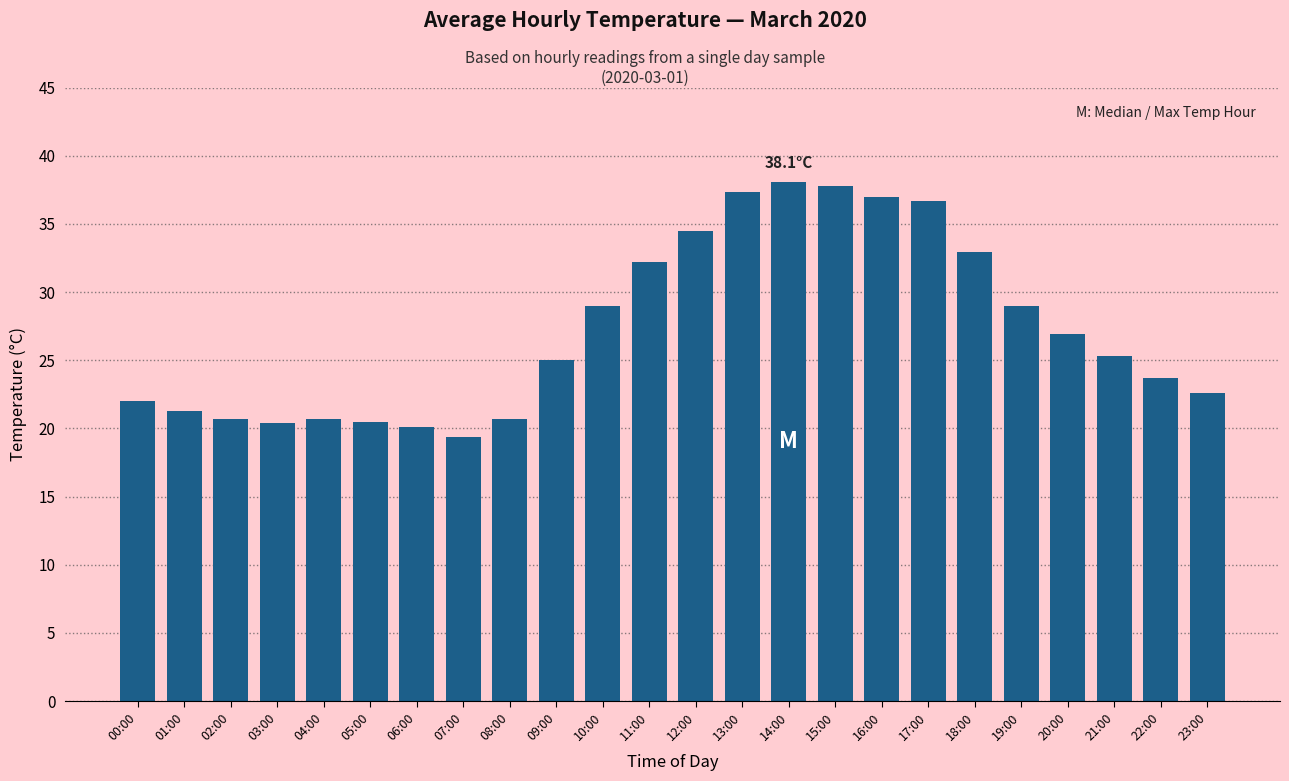

What is the smallest value displayed?

19.4